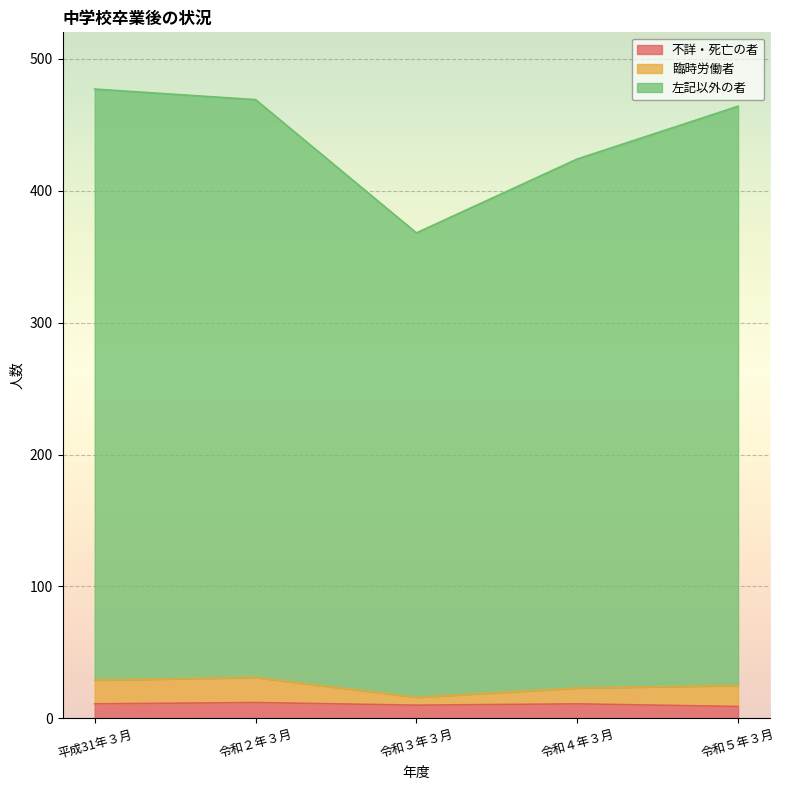

Count the number of categories in the chart.

5